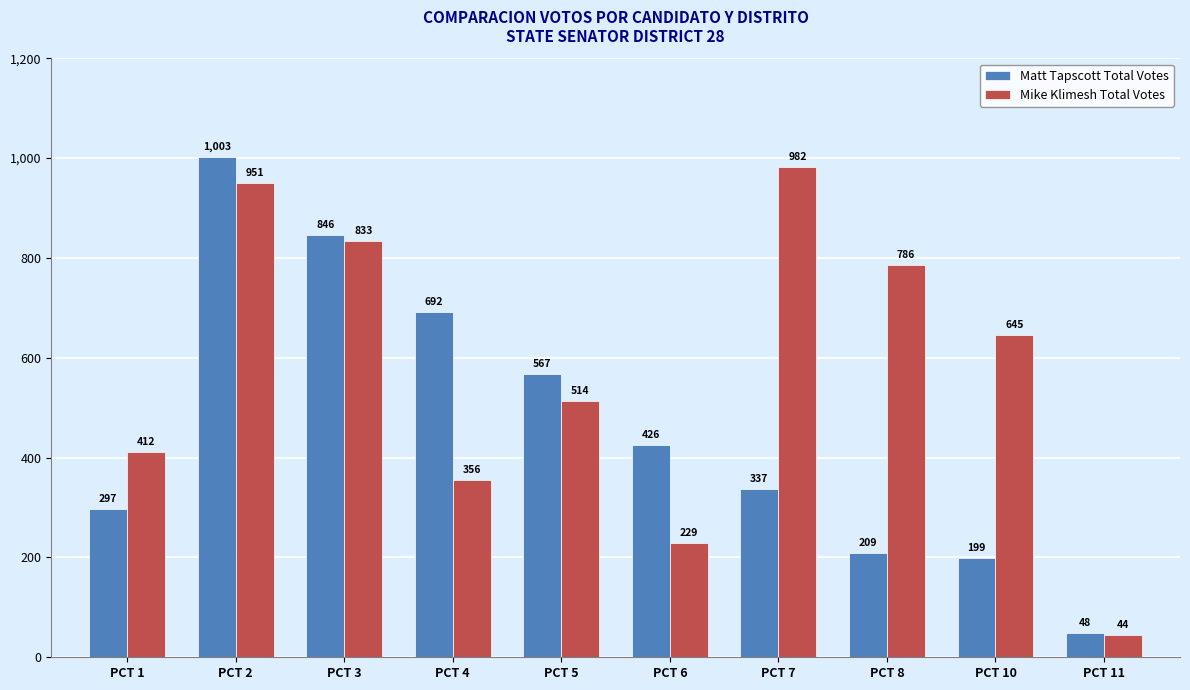

What is the difference between the highest and lowest values at PCT 10?

446